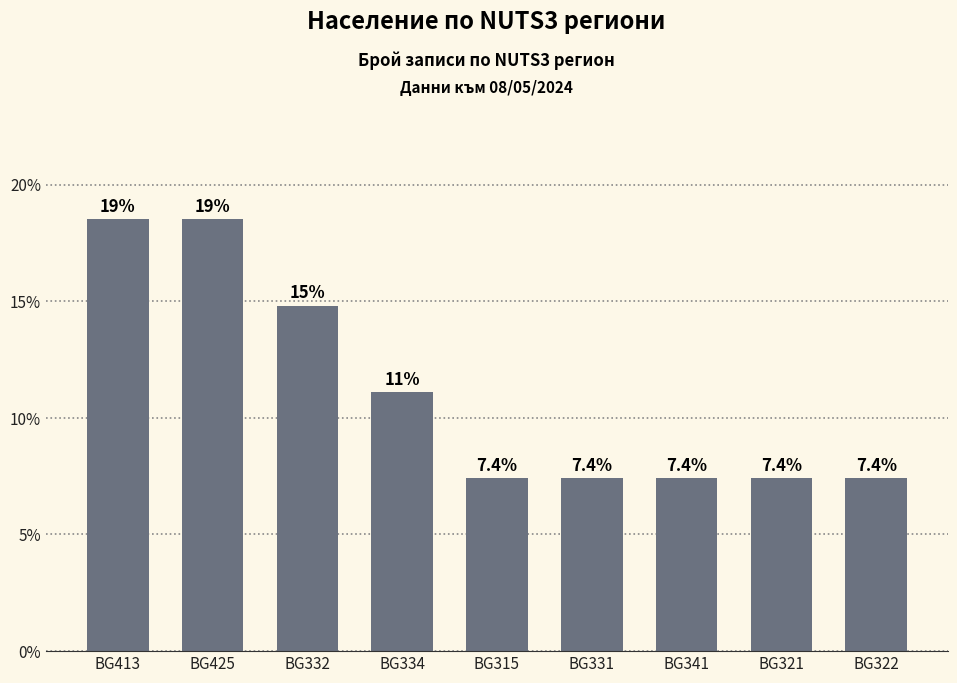

Where is the data nearest to the value 12?

BG334